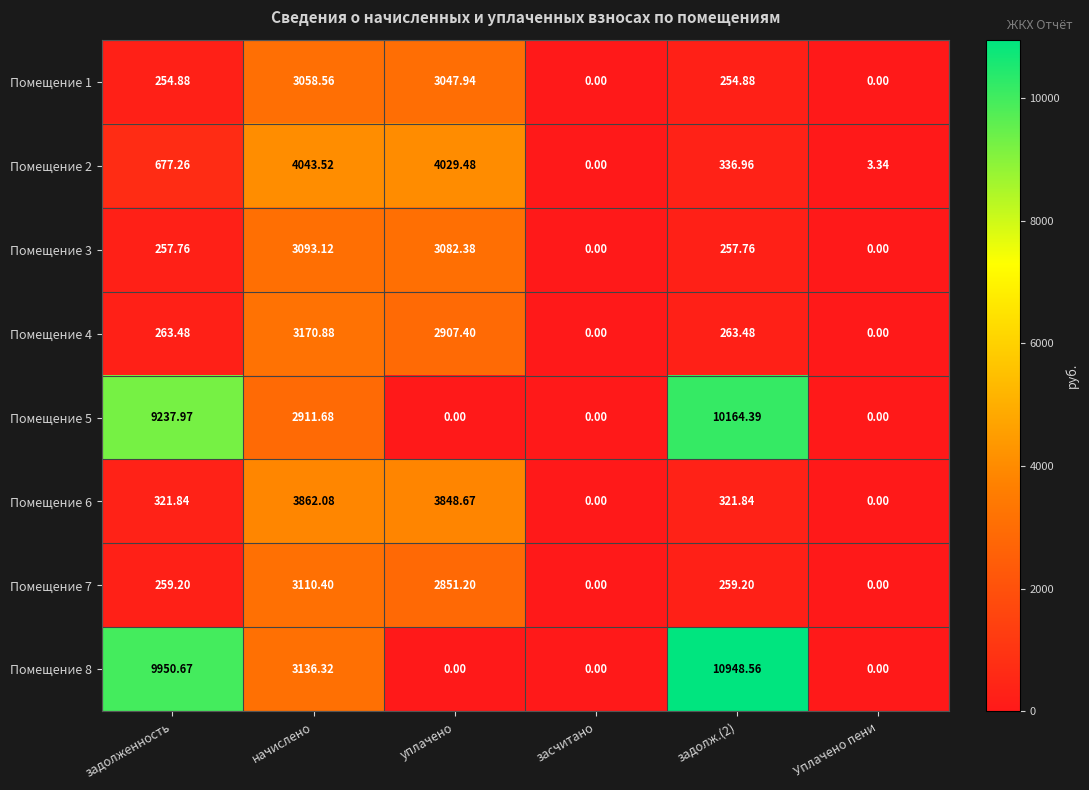

At how many categories does at least one series exceed 5789?

2